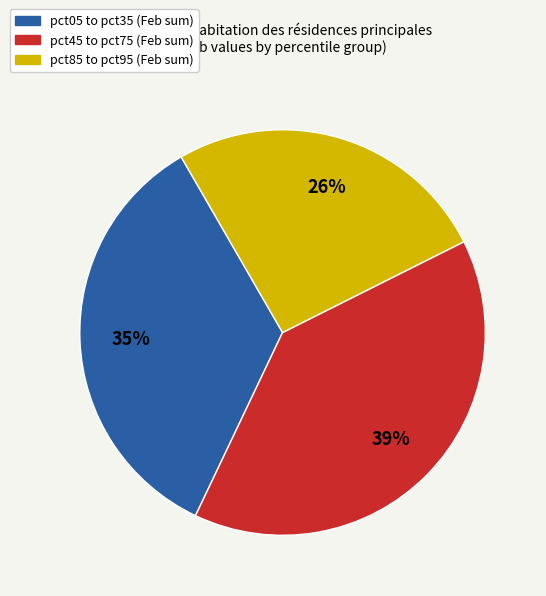

To the nearest percent, what is the average slice percentage?

33%